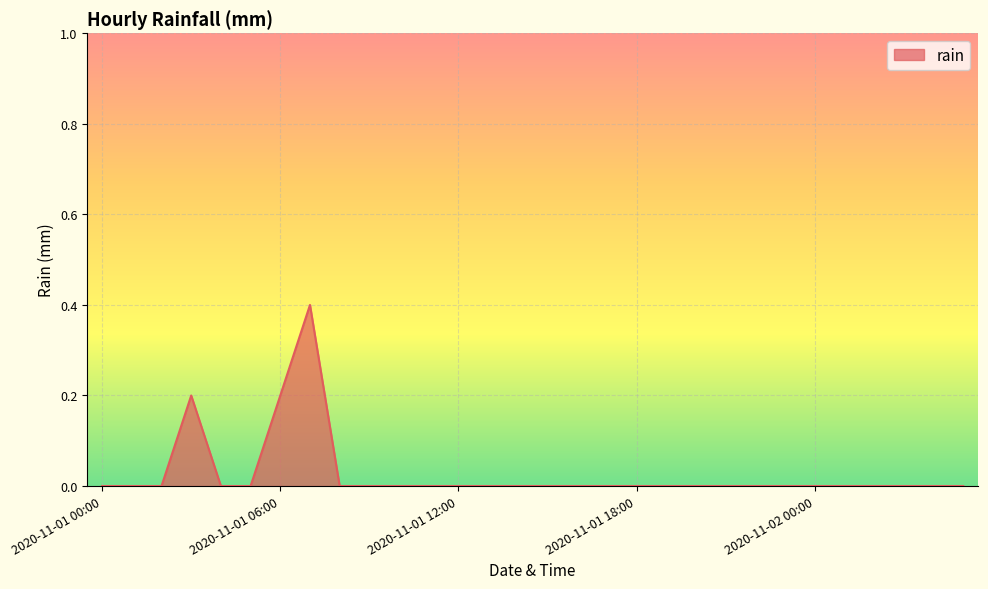

What is the greatest value displayed?

0.4